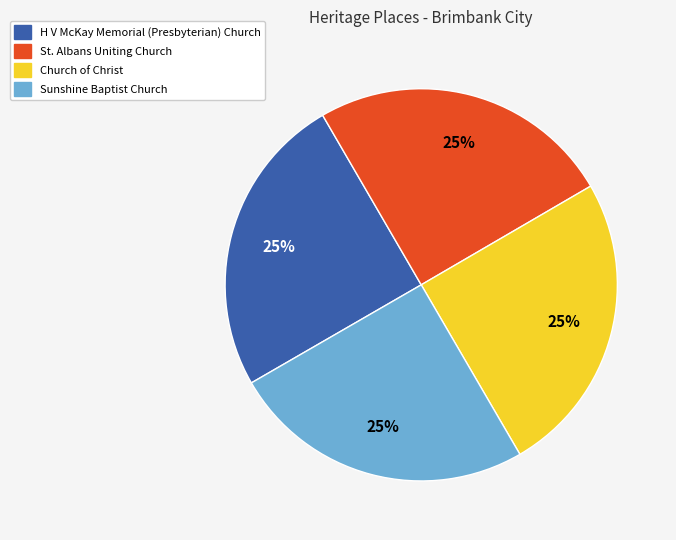

Does Sunshine Baptist Church account for over 50% of the chart?

No